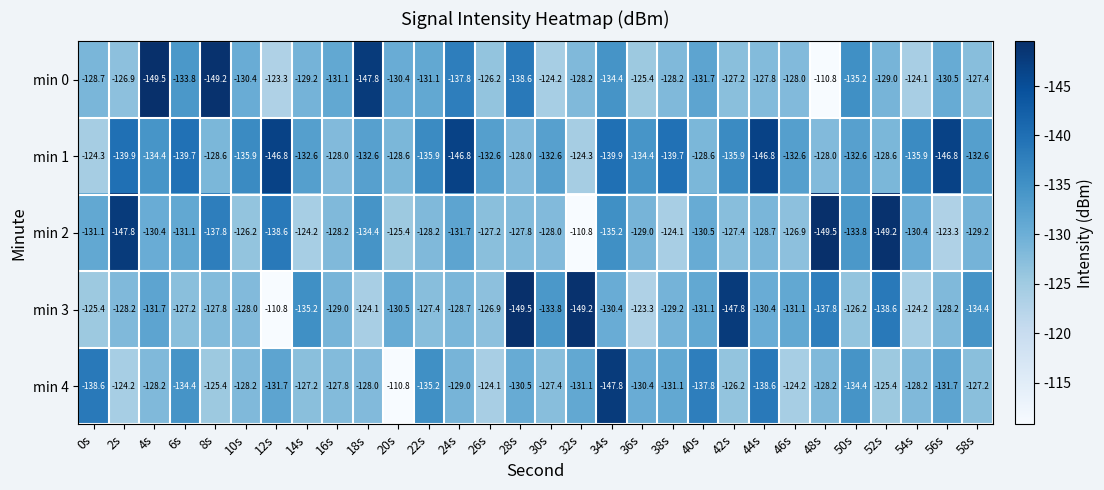

What value does the min 0 series have at 36s?

-125.4